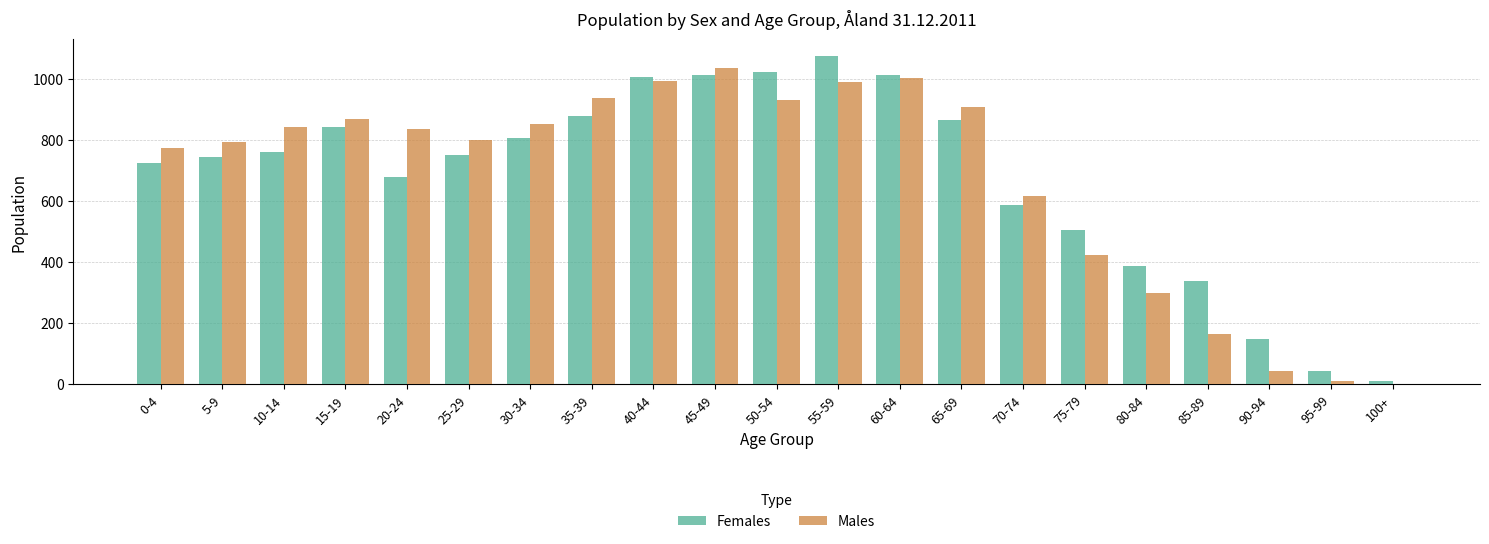

Between 50-54 and 80-84, which series saw the biggest shift?

Females